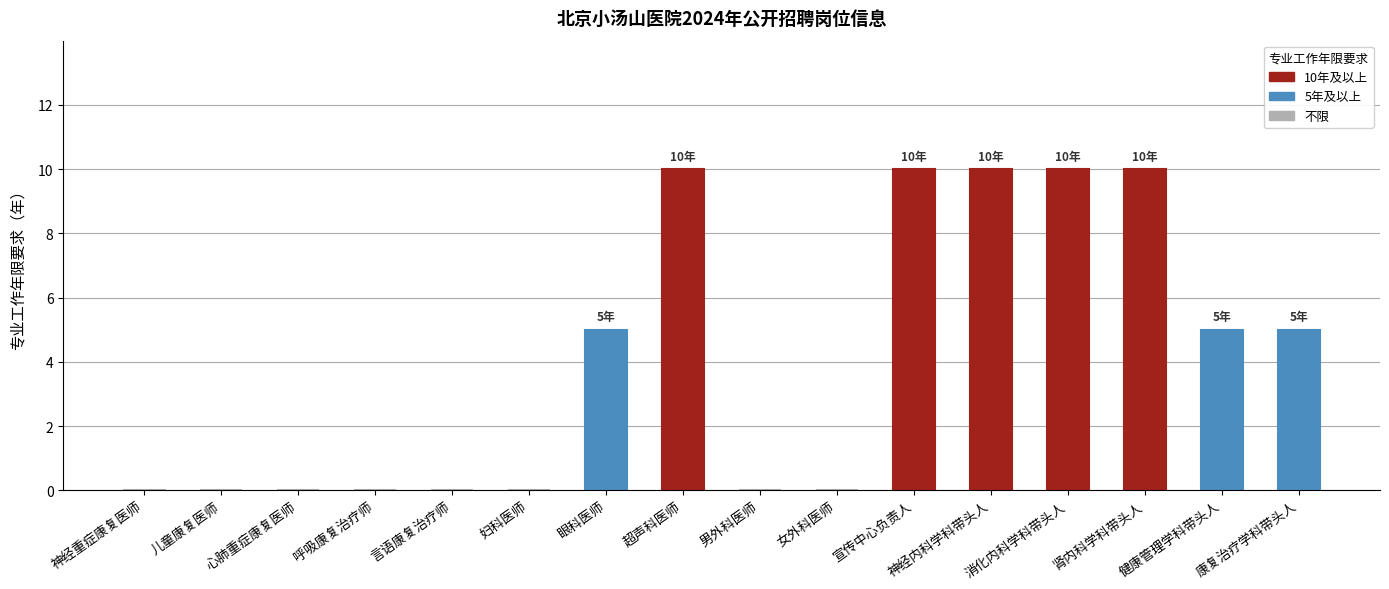

Which has a higher value, 超声科医师 or 言语康复治疗师?

超声科医师